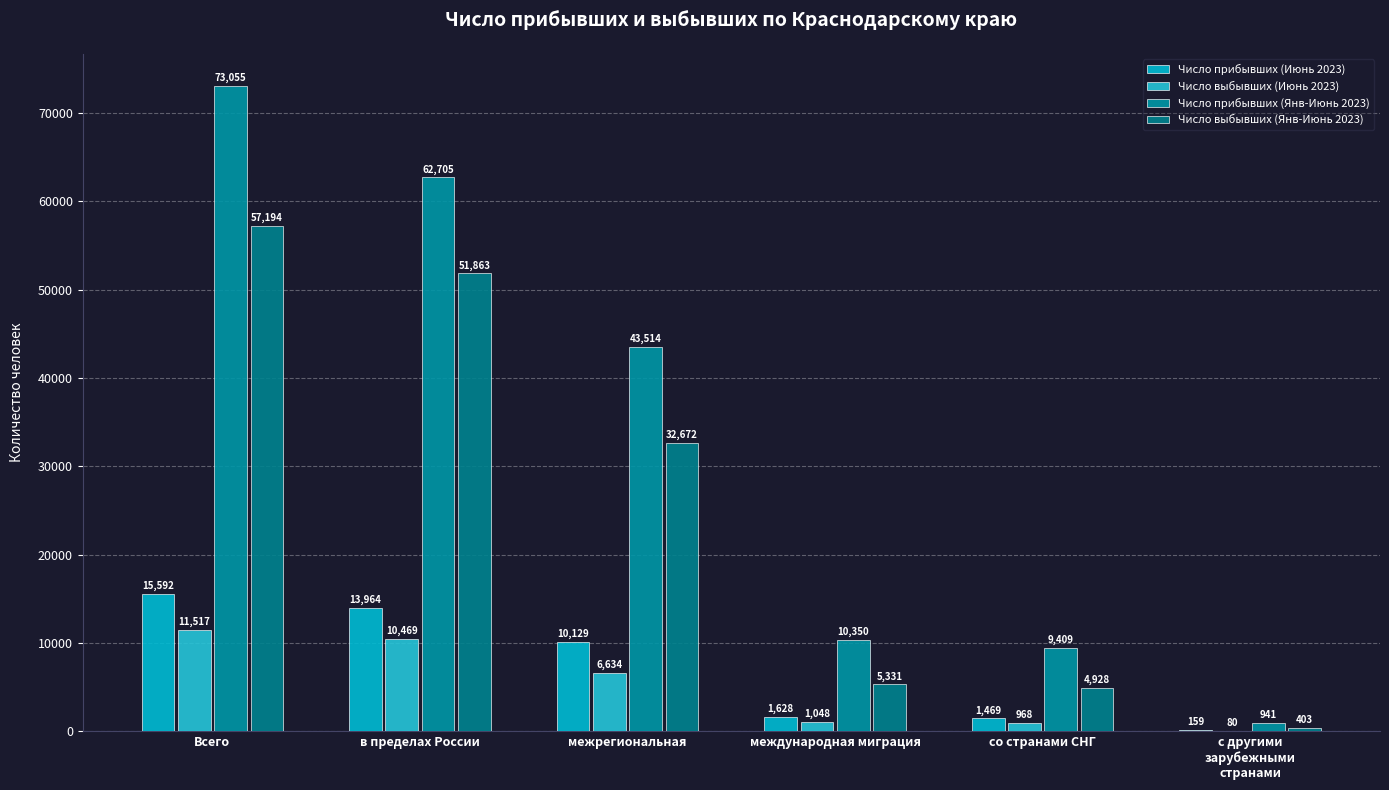

What is the lowest value of the Число выбывших (Янв-Июнь 2023) series?

403